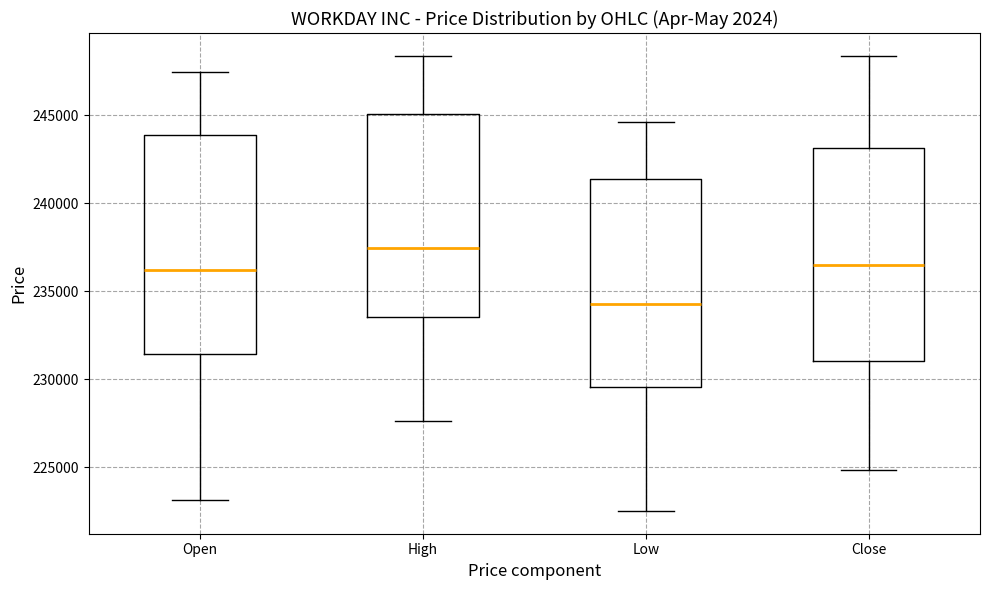

Reading left to right, read every box against the y-axis: the position of its median line, the range the box covers, and the ends of its whiskers. The values are not printed on the chart, so give them approximately, as read against the axis.

Open: median 236000, box 231500 to 244000, whiskers 223000 to 247500
High: median 237500, box 233500 to 245000, whiskers 227500 to 248500
Low: median 234500, box 229500 to 241500, whiskers 222500 to 244500
Close: median 236500, box 231000 to 243000, whiskers 225000 to 248500